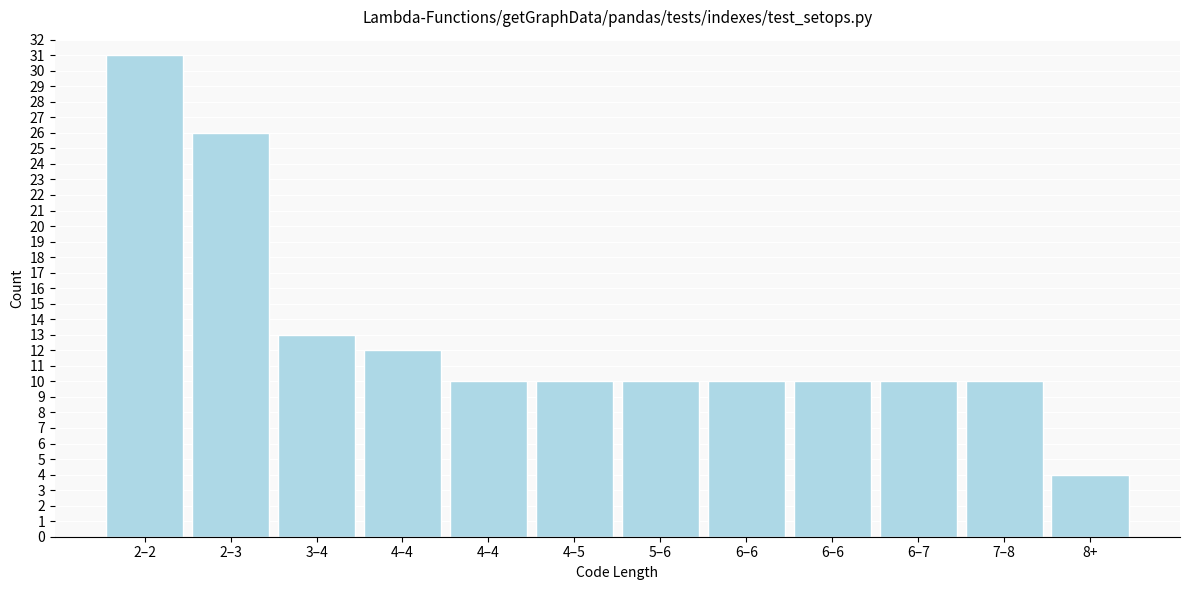

How many data points does each series have?

12